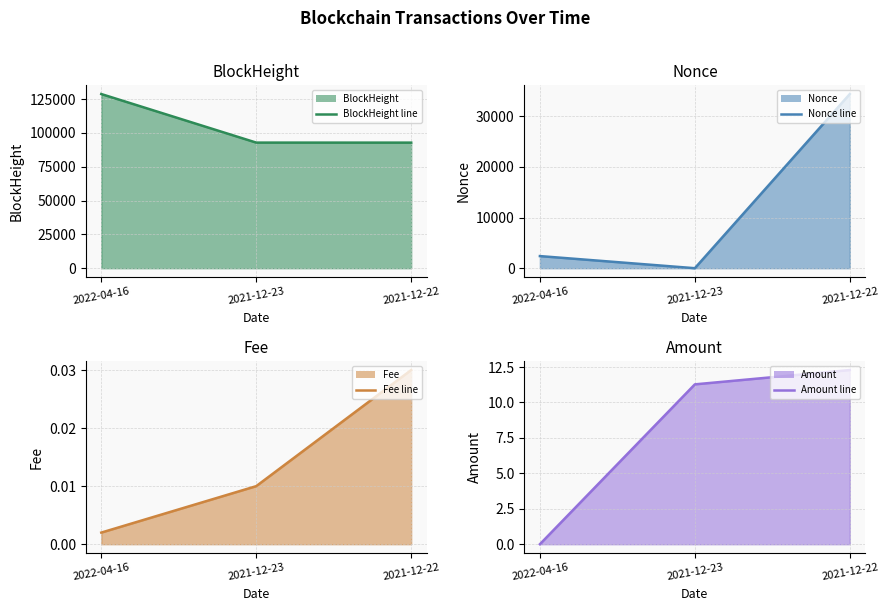

What are all the series names shown in the legend?

BlockHeight line, Nonce line, Fee line, Amount line